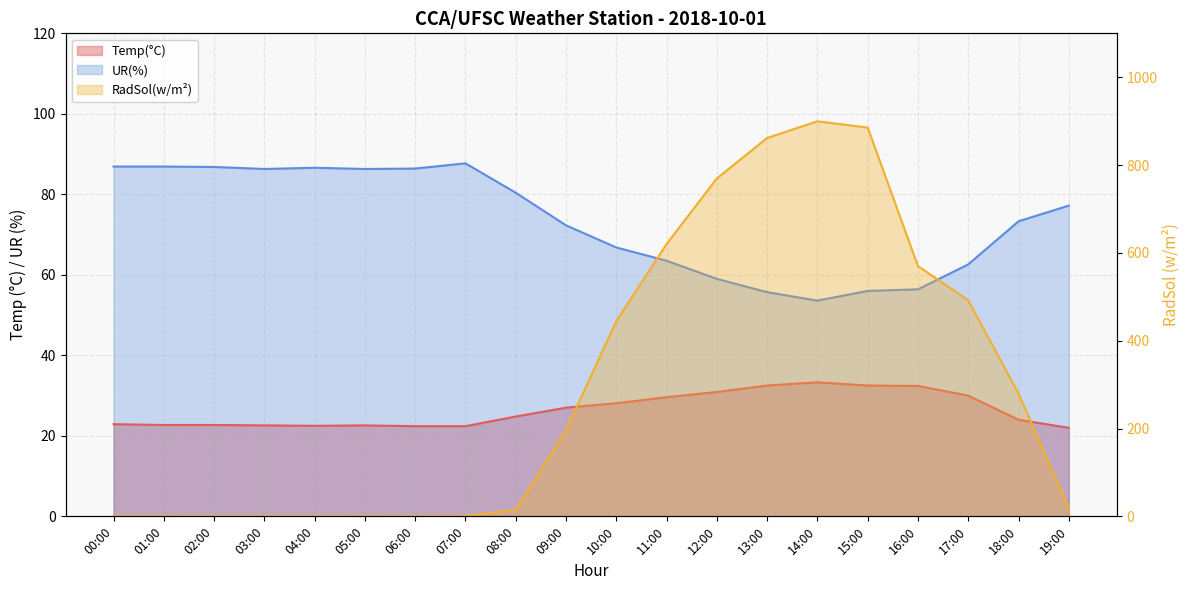

How many lines are shown in the chart?

3